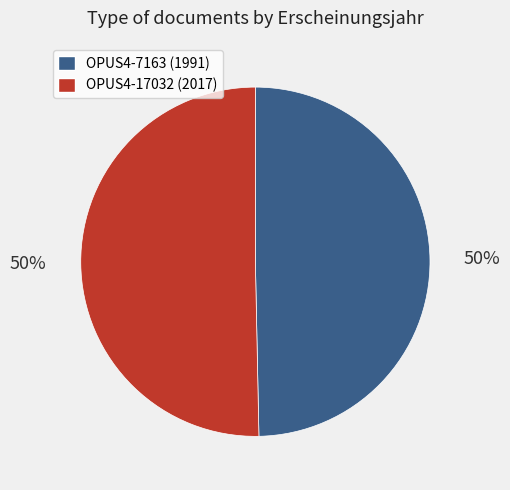

What percentage is the OPUS4-17032 (2017) slice, to the nearest percent?

50%